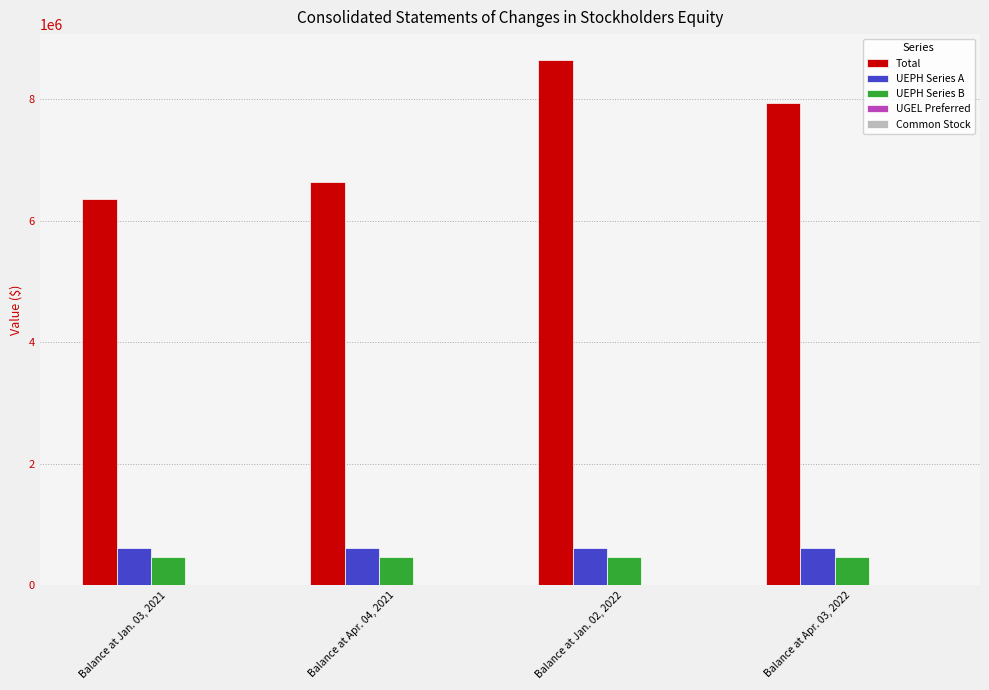

The value of Total at Balance at Jan. 02, 2022 is 2330268. True or false?

False